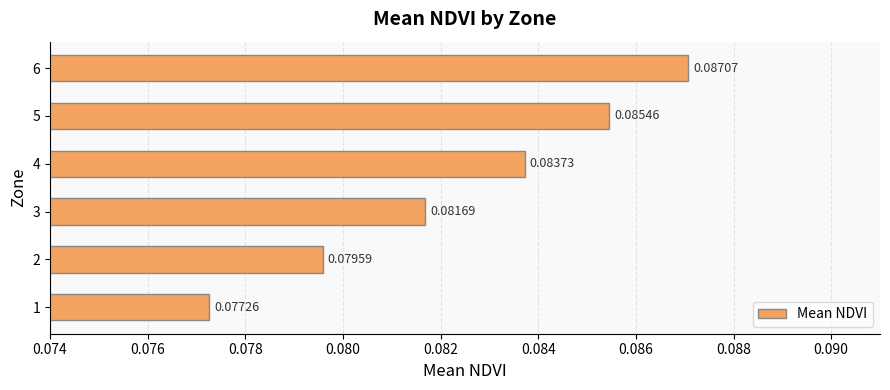

Are the bars grouped side by side (vs. stacked)?

No